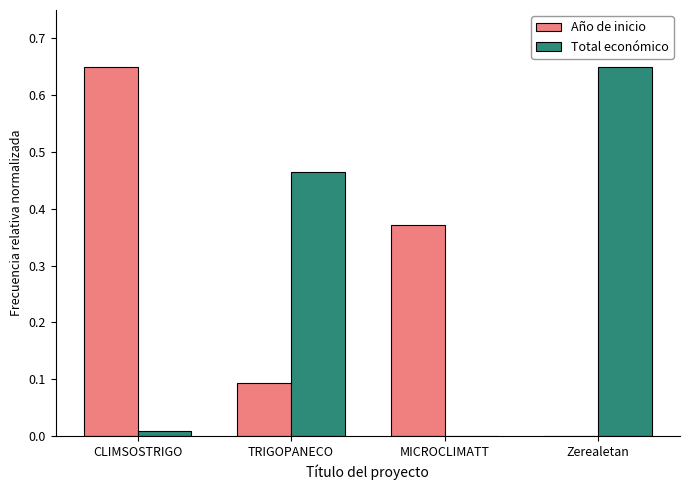

Is the value of Total económico at TRIGOPANECO greater than the value of Año de inicio at MICROCLIMATT?

Yes